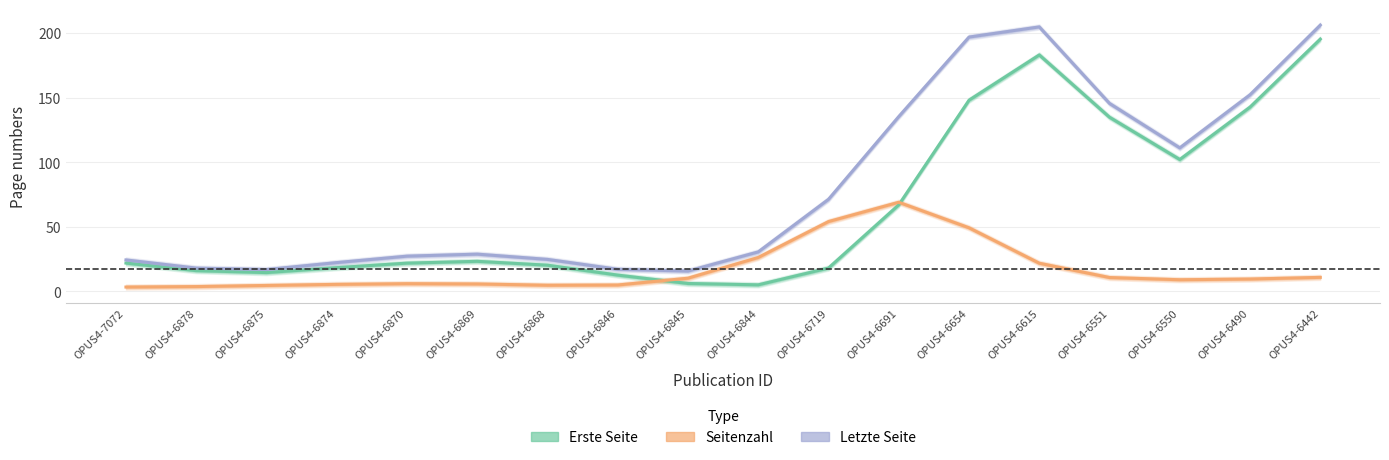

What is the average value of the Erste Seite series?

63.9